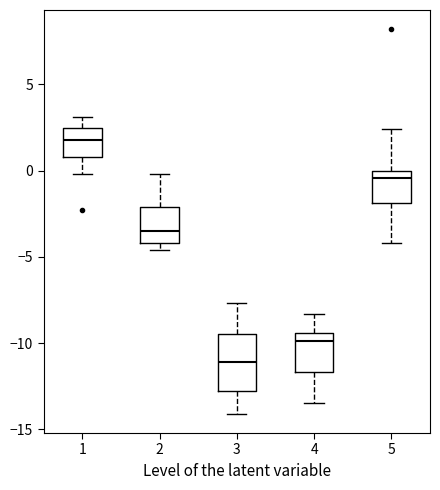

Reading left to right, transcribe this box plot: for each box, give where its median line is, the range the box spans, and where its two whiskers end, as read against the y-axis. The values are not printed on the chart, so give them approximately, as read against the axis.

1: median 2.0, box 1.0 to 2.5, whiskers 0.0 to 3.0
2: median -3.5, box -4.0 to -2.0, whiskers -4.5 to 0.0
3: median -11.0, box -13.0 to -9.5, whiskers -14.0 to -7.5
4: median -10.0, box -11.5 to -9.5, whiskers -13.5 to -8.5
5: median -0.5, box -2.0 to 0.0, whiskers -4.0 to 2.5